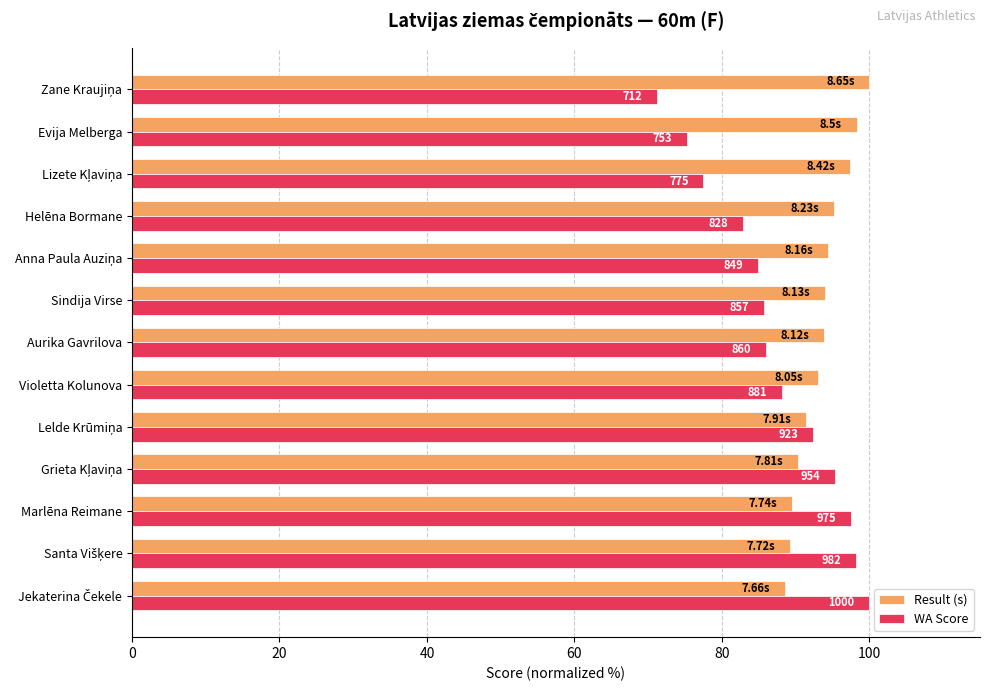

Which series has the largest total across all categories?

Result (s)